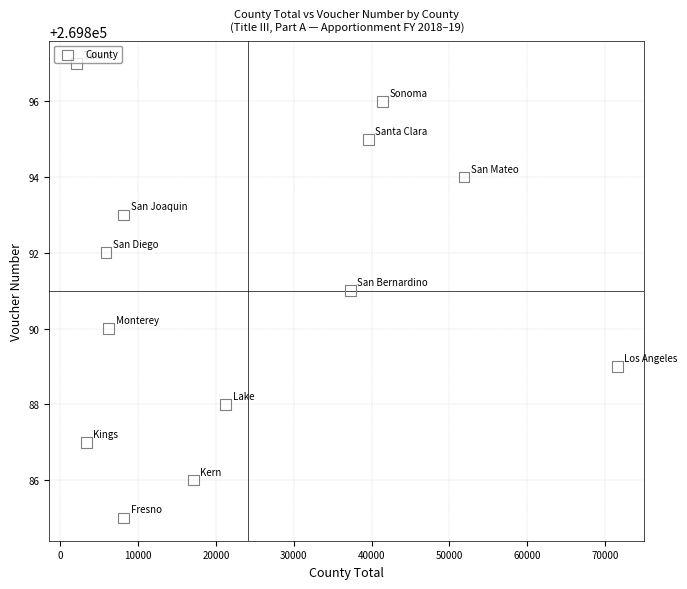

What is the range of Y values (max minus min)?

12